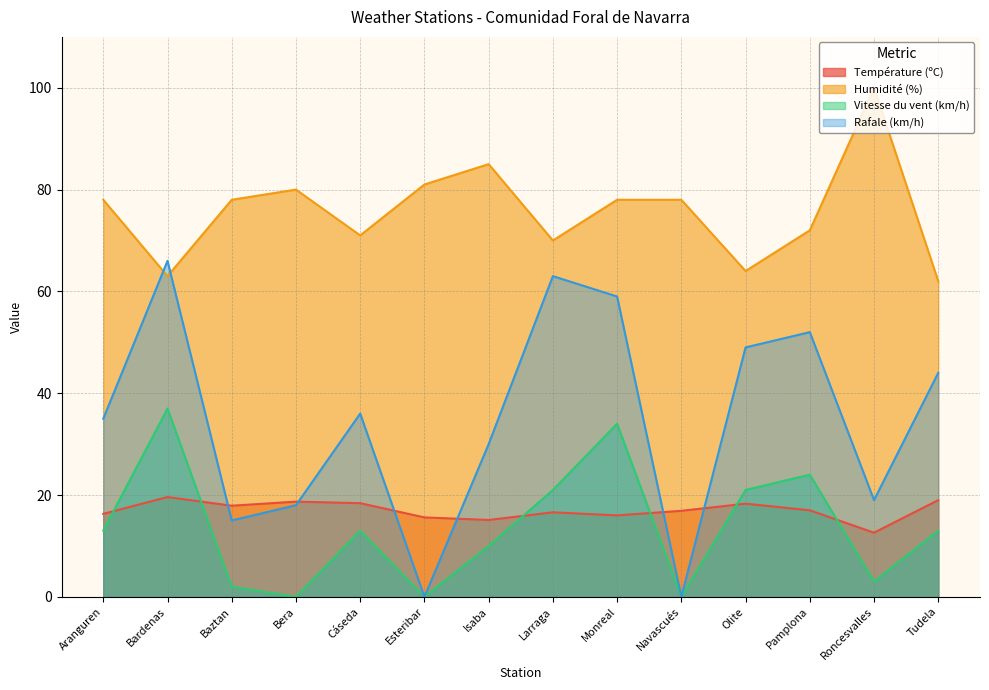

The Température (ºC) series shows 16.6 at Larraga. True or false?

True